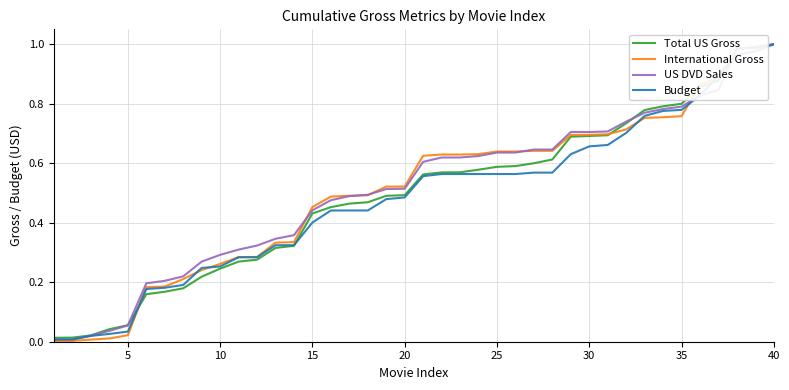

Which series has the widest spread of values?

International Gross